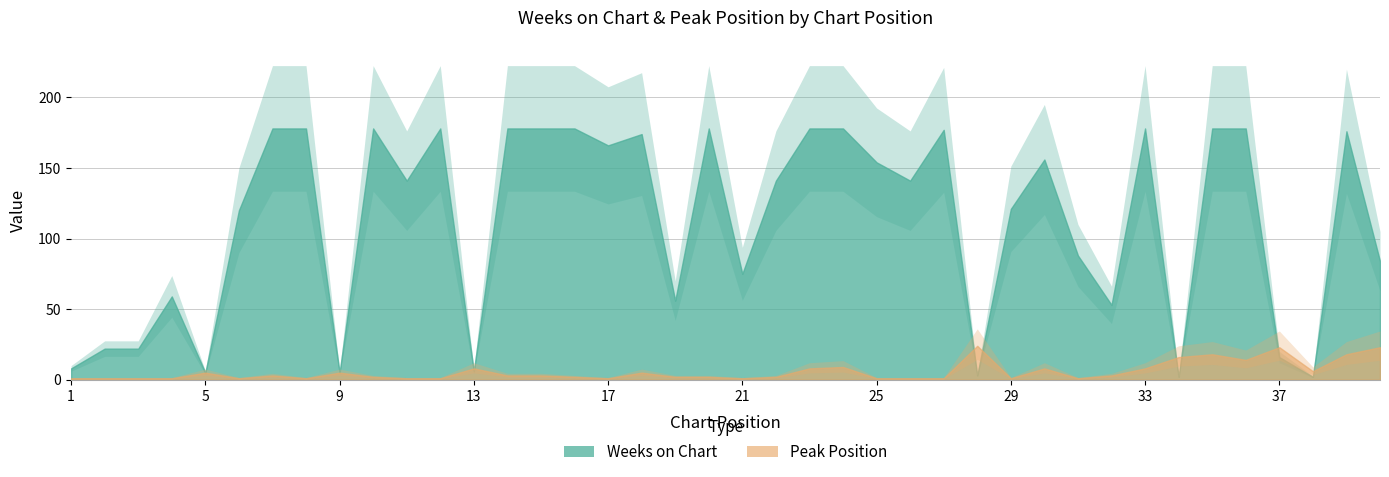

The value of Weeks on Chart at 1 is 8. True or false?

True